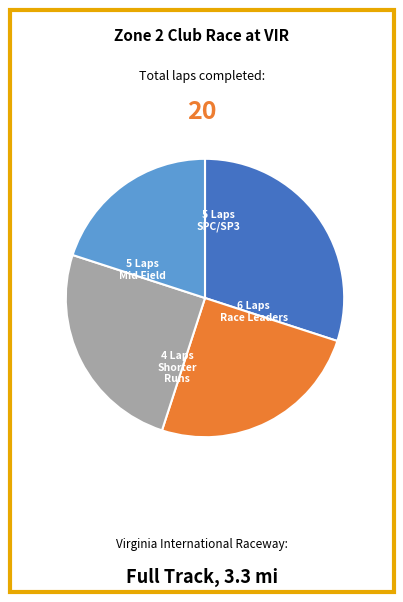

Is there a majority slice in this chart?

No